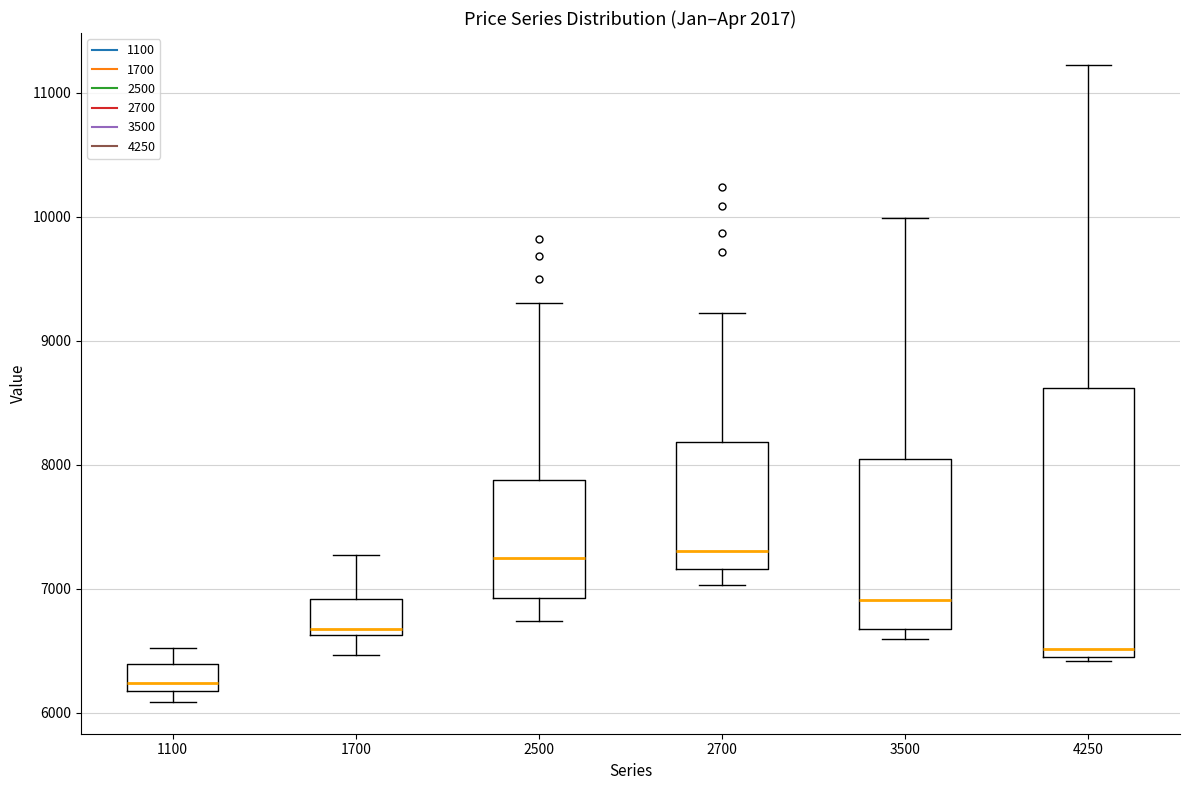

Reading left to right, transcribe this box plot: for each box, give where its median line is, the range the box spans, and where its two whiskers end, as read against the y-axis. The values are not printed on the chart, so give them approximately, as read against the axis.

1100: median 6200 (just above the box's lower edge), box 6200 to 6400, whiskers 6100 to 6500
1700: median 6700, box 6600 to 6900, whiskers 6500 to 7300
2500: median 7300, box 6900 to 7900, whiskers 6700 to 9300
2700: median 7300, box 7200 to 8200, whiskers 7000 to 9200
3500: median 6900, box 6700 to 8000, whiskers 6600 to 10000
4250: median 6500 (just above the box's lower edge), box 6500 to 8600, whiskers 6400 to 11200